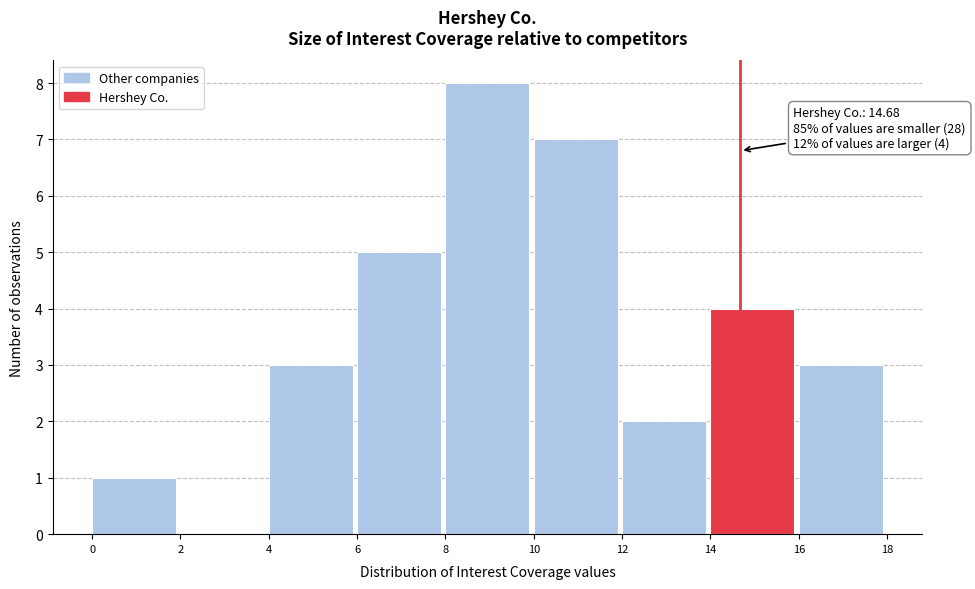

Over which range of the x-axis is the bar tallest?

8 to 10